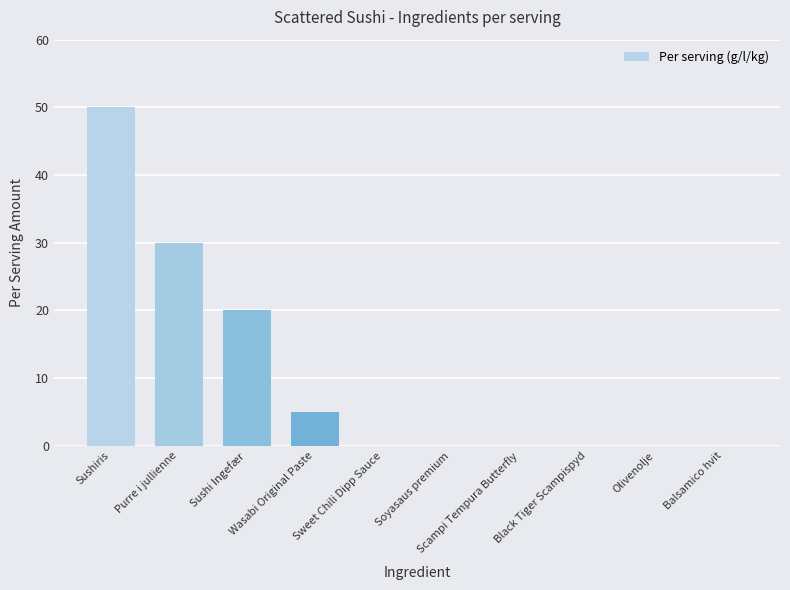

Which category has the highest value across all series?

Sushiris